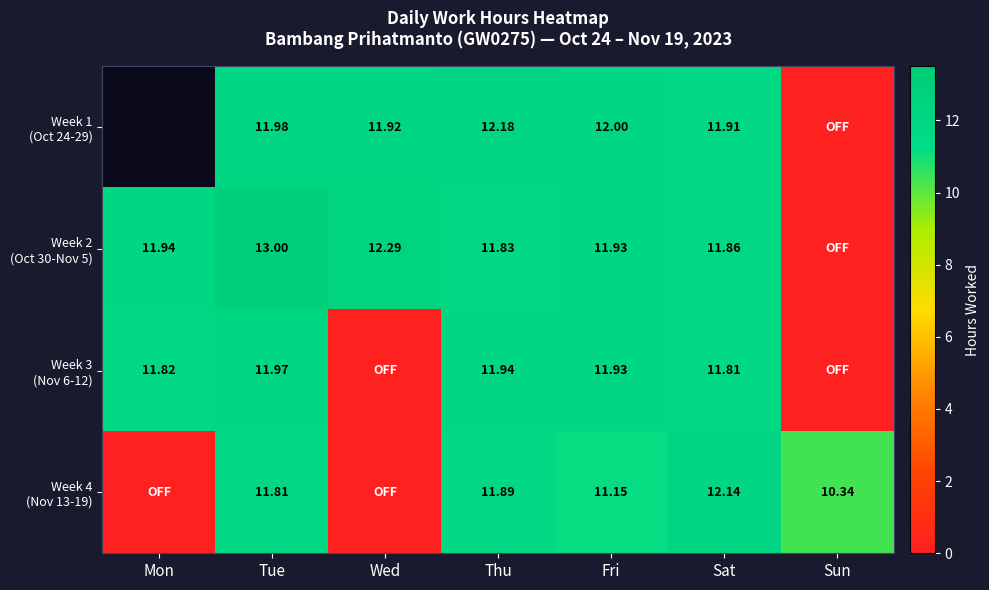

Which has a higher value, Sat or Thu?

Thu